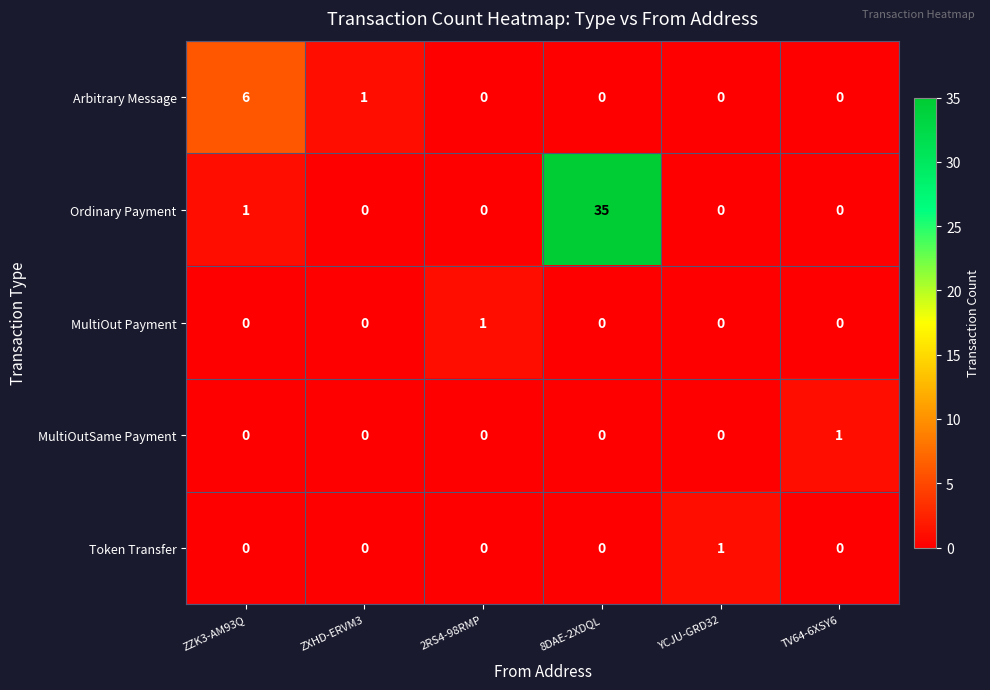

The value of MultiOutSame Payment at 8DAE-2XDQL is 1. True or false?

False